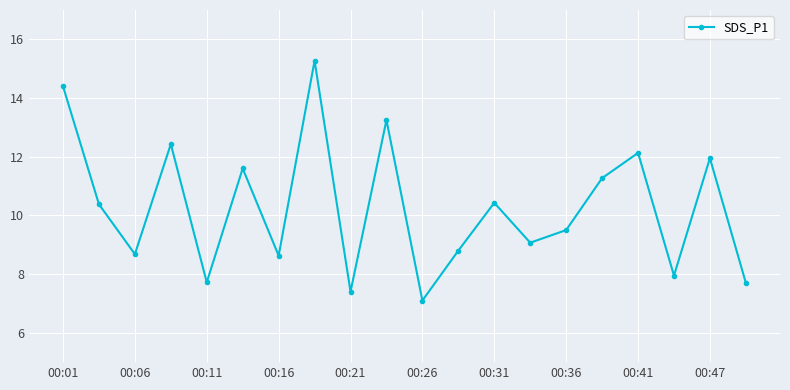

How many values are below 10?

10